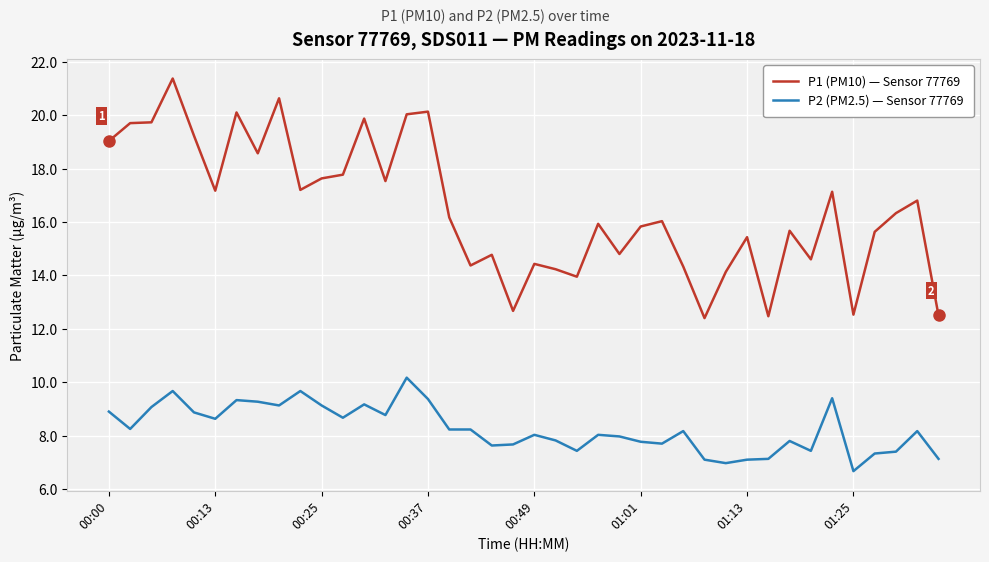

How many series are shown in this chart?

2